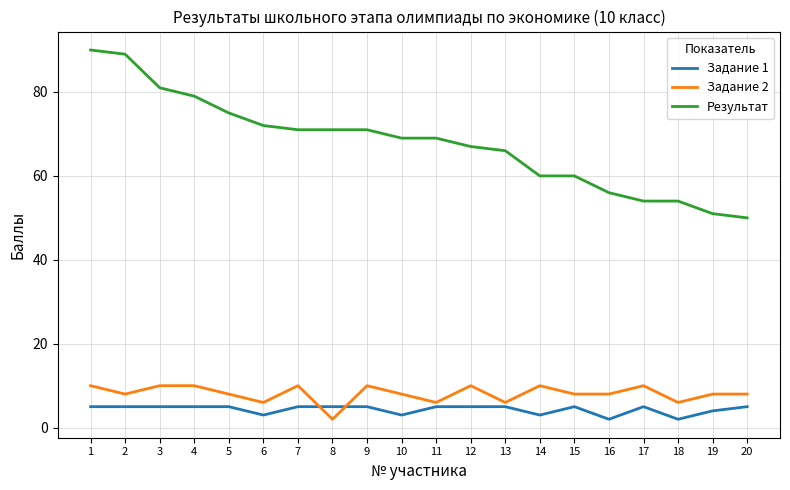

Which series ends up on top after the final intersection of Задание 1 and Задание 2?

Задание 2